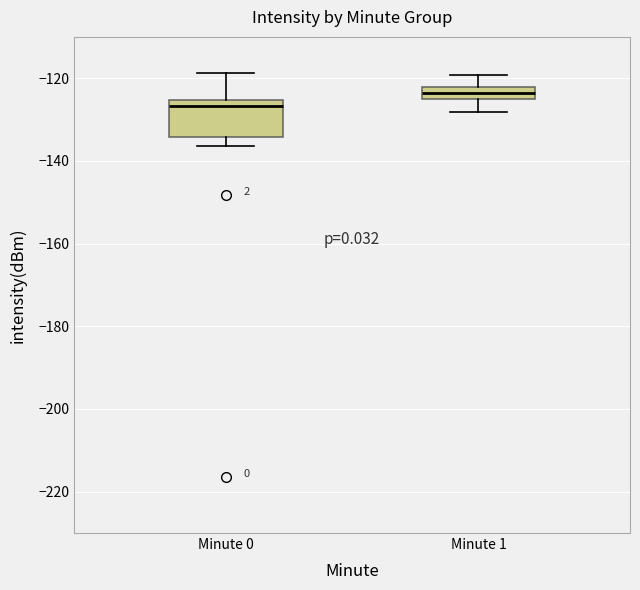

Which box's median line is the highest?

Minute 1